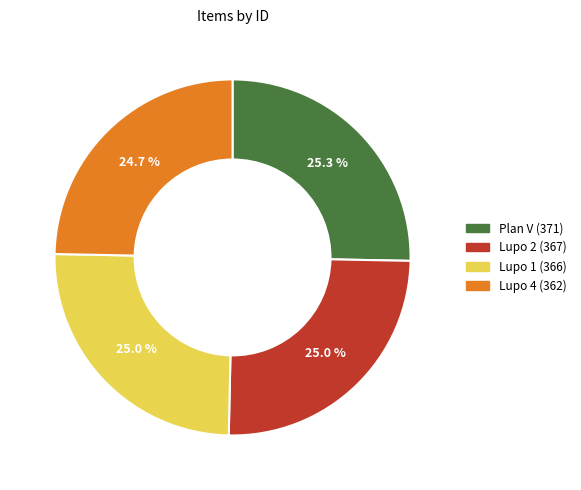

Approximately how many times larger is the value at Lupo 2 (367) compared to Lupo 1 (366)?

1.0